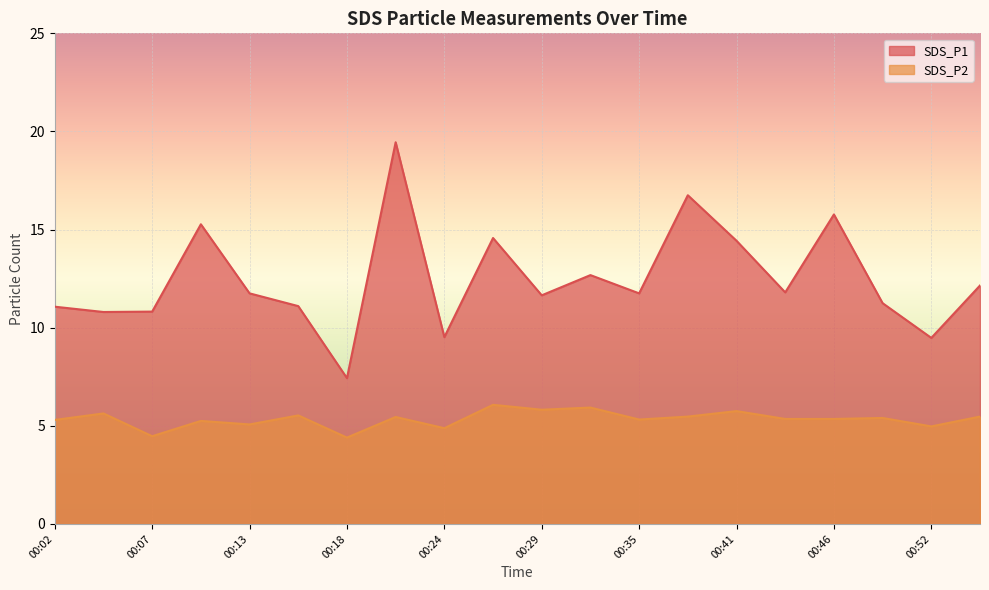

How many lines are shown in the chart?

2